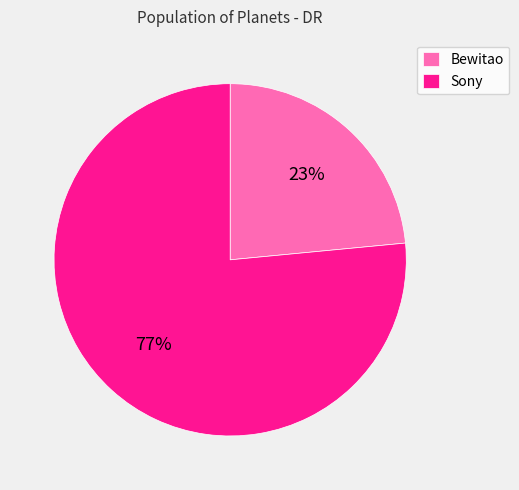

Does Bewitao represent more than half of the total?

No